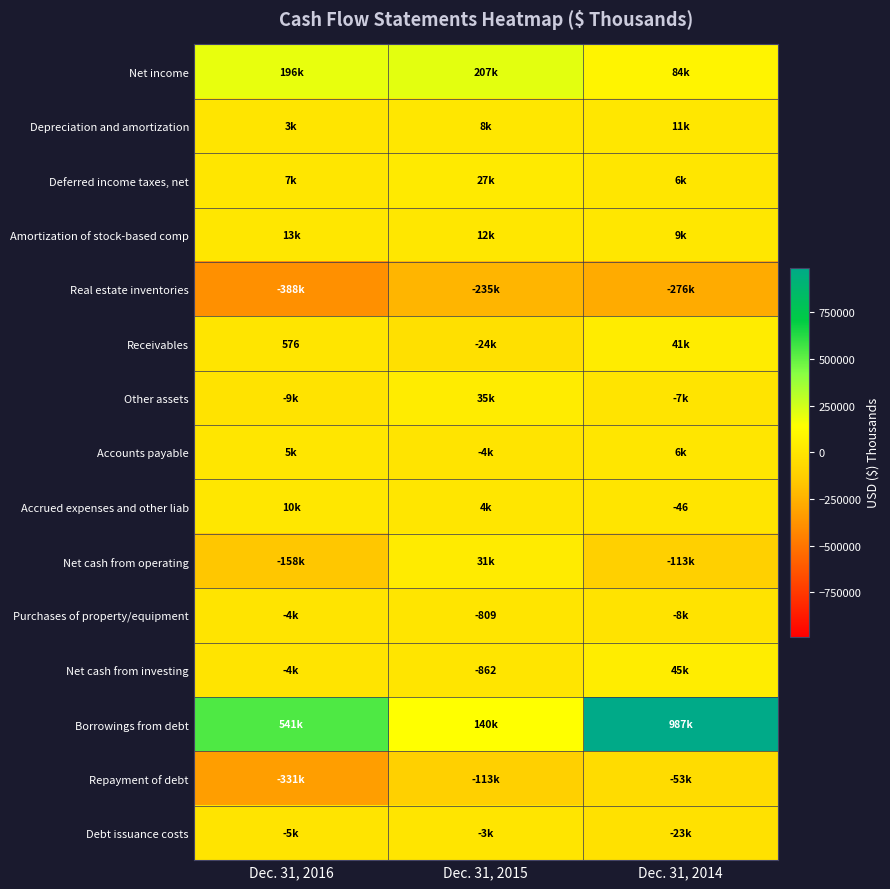

List the labels in order of Net cash from operating value, largest first.

Dec. 31, 2015, Dec. 31, 2014, Dec. 31, 2016